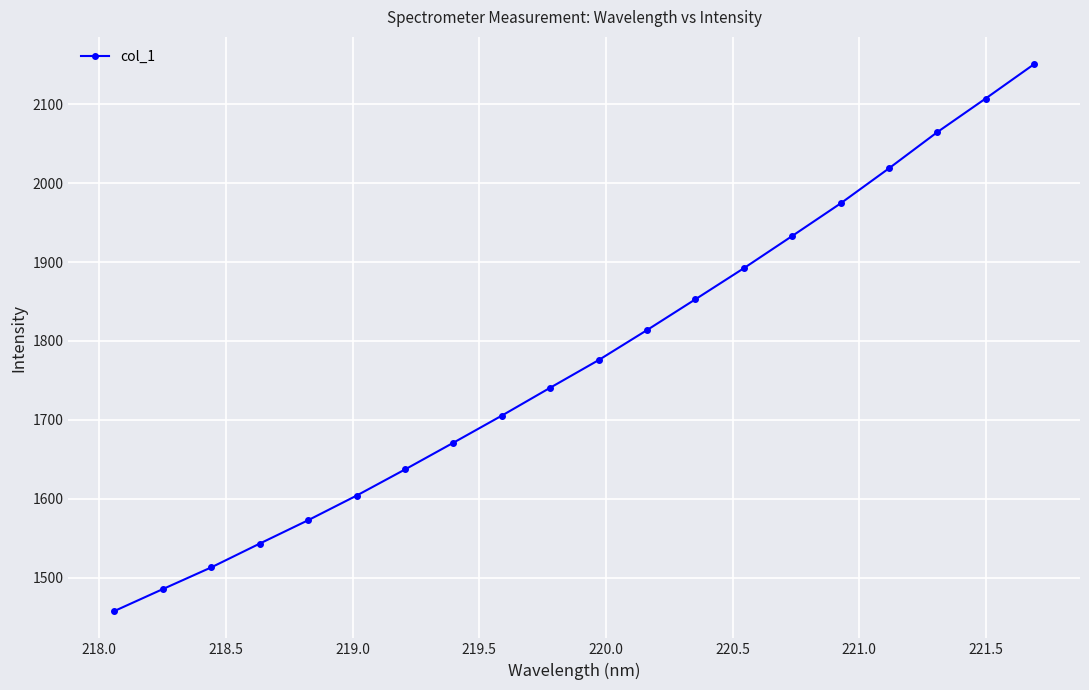

What is the maximum value shown in the chart?

2150.6